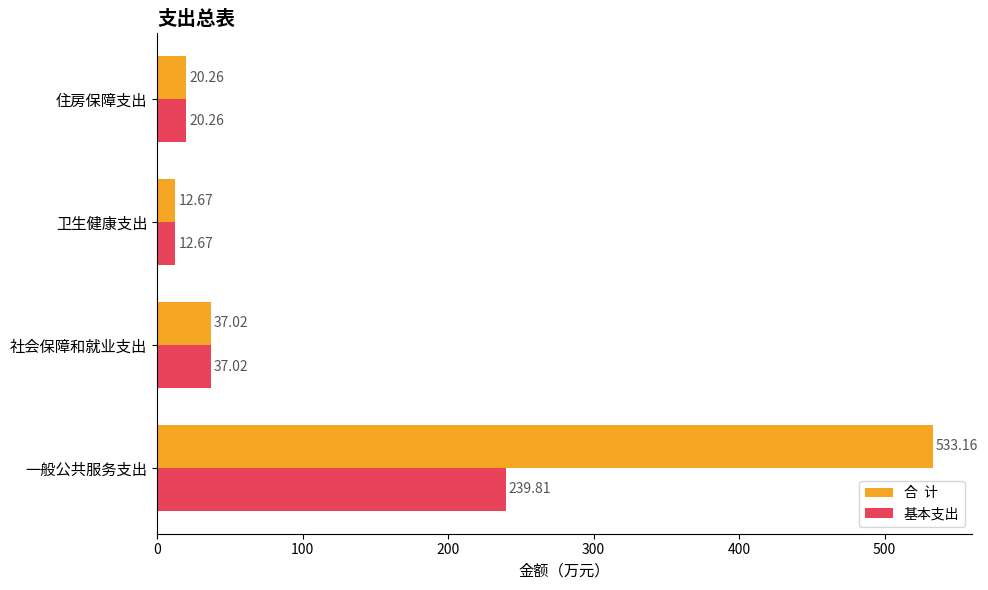

At which category does the chart reach its minimum across all series?

卫生健康支出